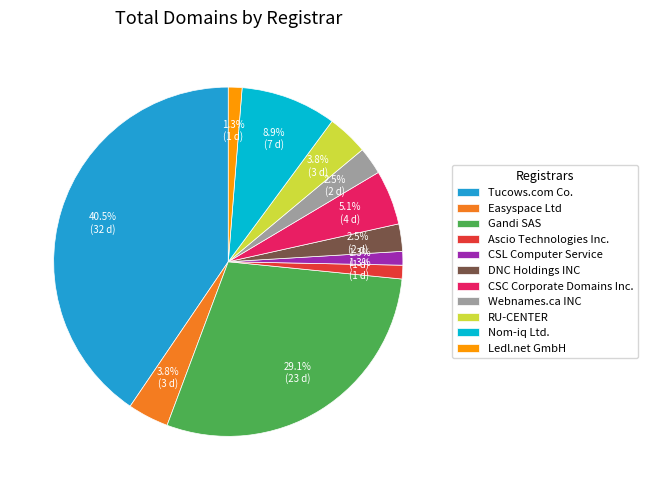

How many slices are in this pie chart?

11